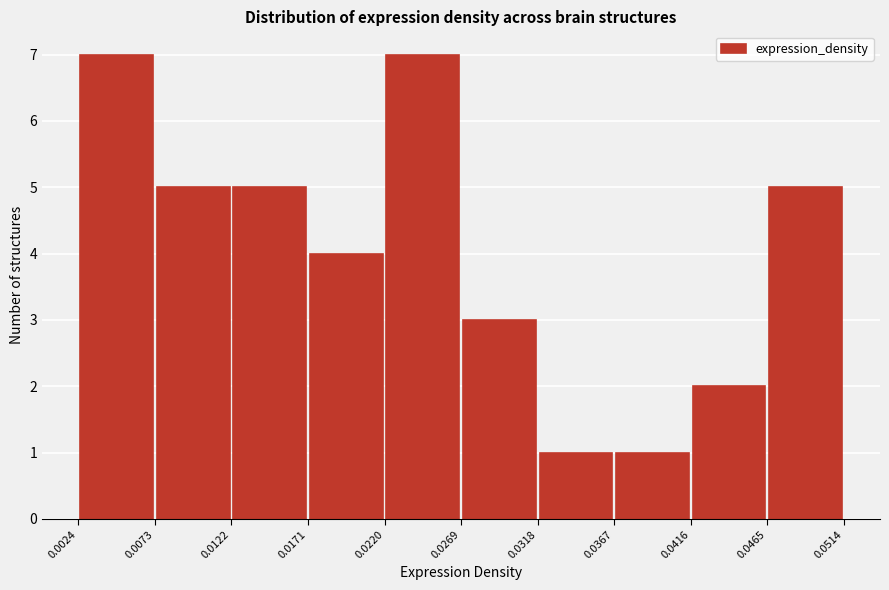

Reading left to right, transcribe this chart: for each bar, give the range it covers on the x-axis and its height. The values are not printed on the chart, so give them approximately, as read against the axis.

0.0024 to 0.0073: 7
0.0073 to 0.0122: 5
0.0122 to 0.0171: 5
0.0171 to 0.0220: 4
0.0220 to 0.0269: 7
0.0269 to 0.0318: 3
0.0318 to 0.0367: 1
0.0367 to 0.0416: 1
0.0416 to 0.0465: 2
0.0465 to 0.0514: 5